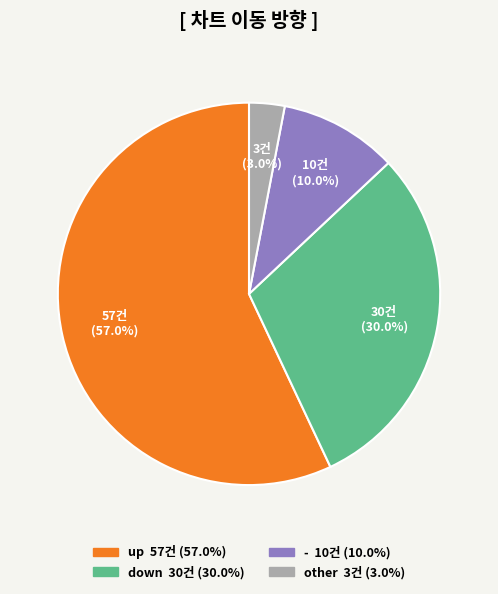

Rank the categories by value from highest to lowest.

up, down, -, other